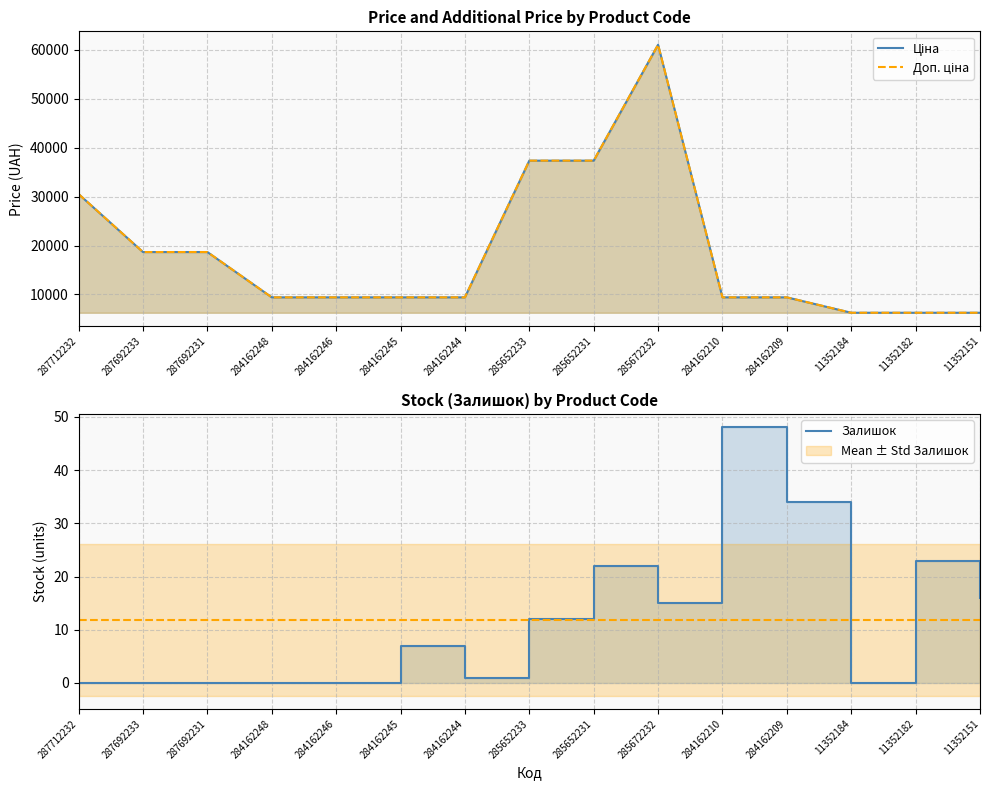

How many values in the Доп. ціна series exceed 9416?

12